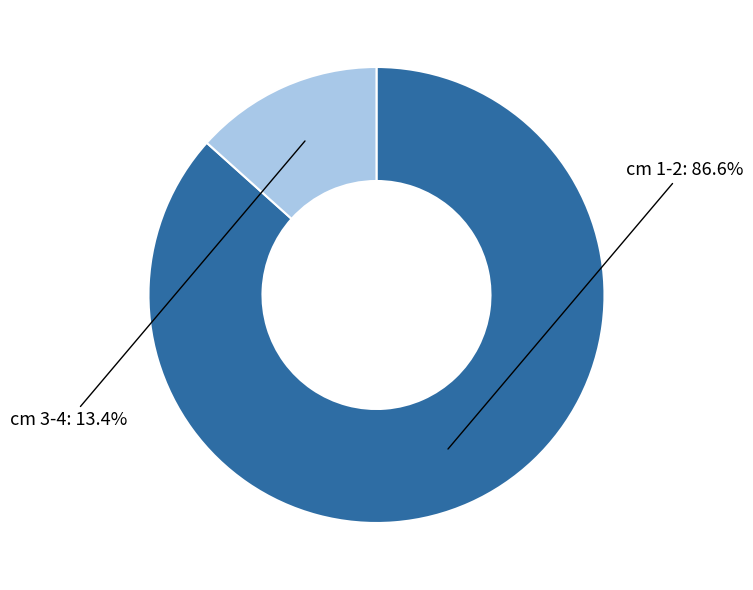

What is the ratio of the value at cm 1-2 to the value at cm 3-4?

6.5